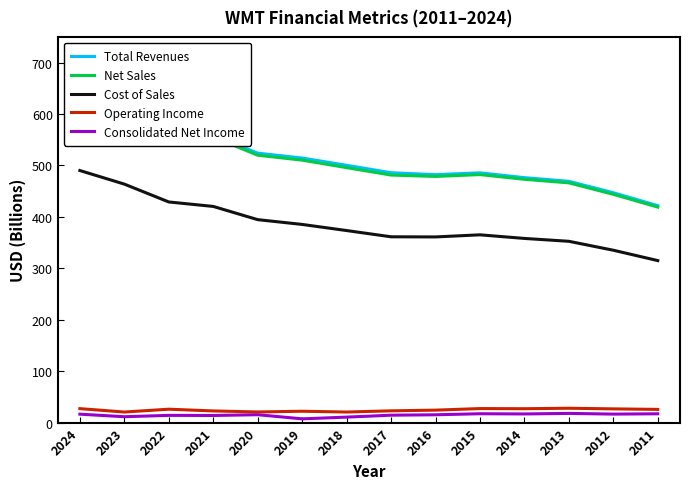

Which series has the largest total across all categories?

Total Revenues